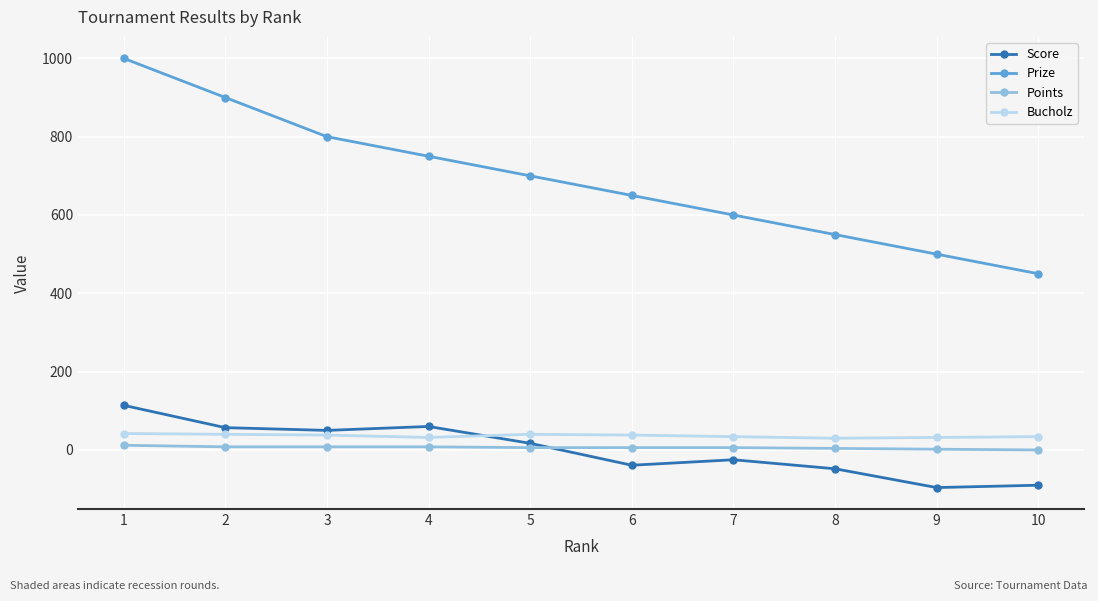

At how many categories does at least one series exceed 98?

10